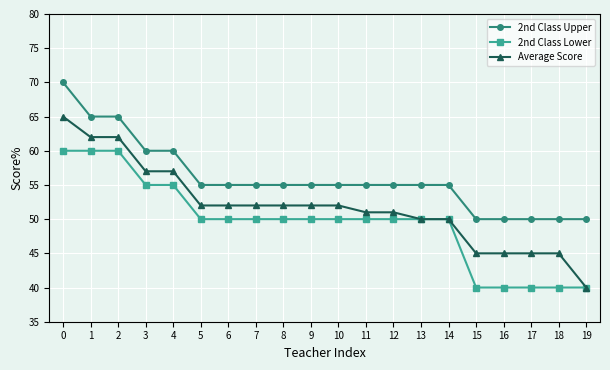

Rank the series at 18 from lowest to highest value.

2nd Class Lower, Average Score, 2nd Class Upper